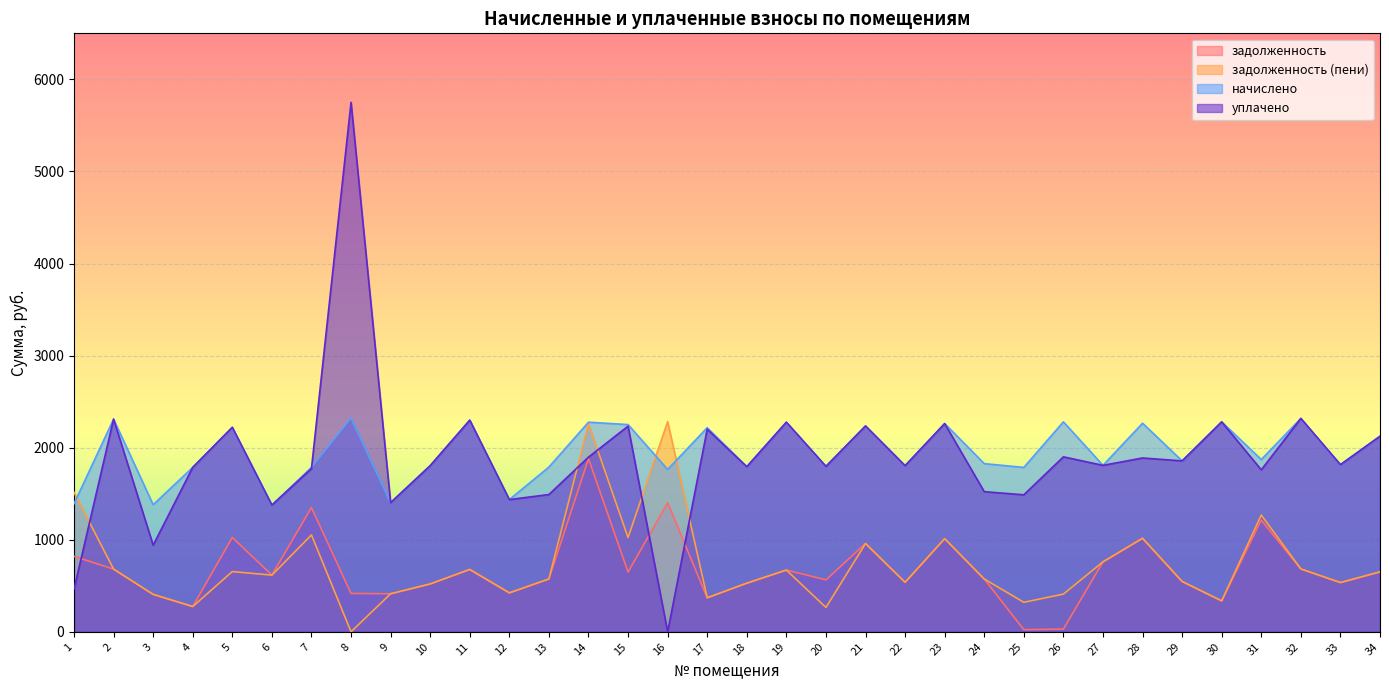

Which has a higher value, 19 or 16?

16